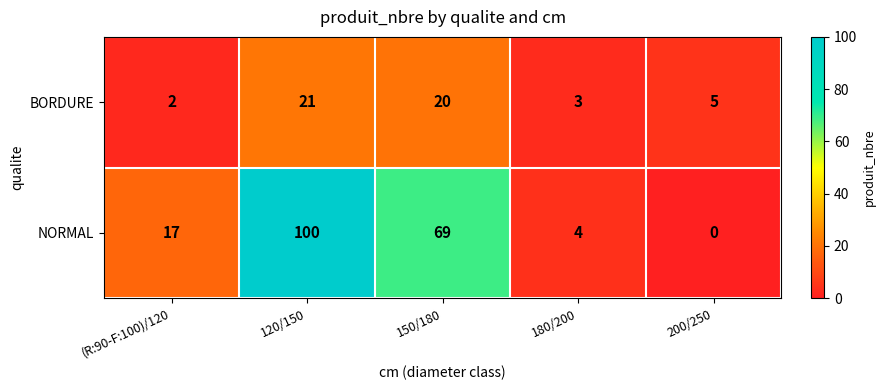

What is the difference between the maximum and minimum values in the NORMAL series?

100